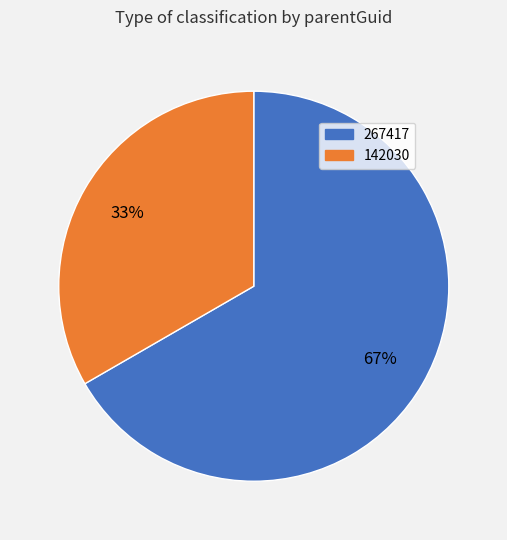

How many slices are in this pie chart?

2